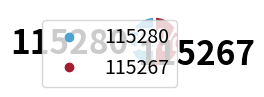

How many segments does this pie chart have?

2